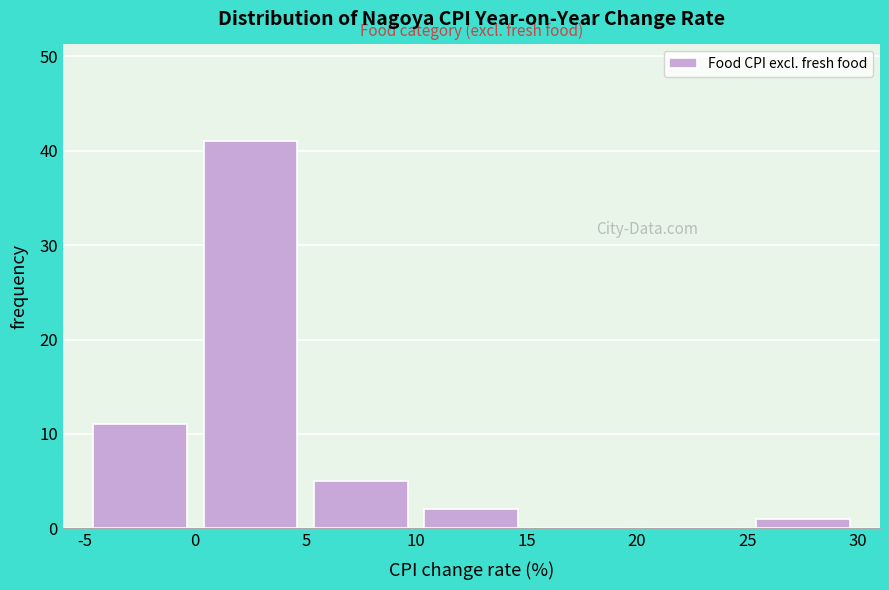

Over which range of the x-axis is the bar tallest?

0 to 5